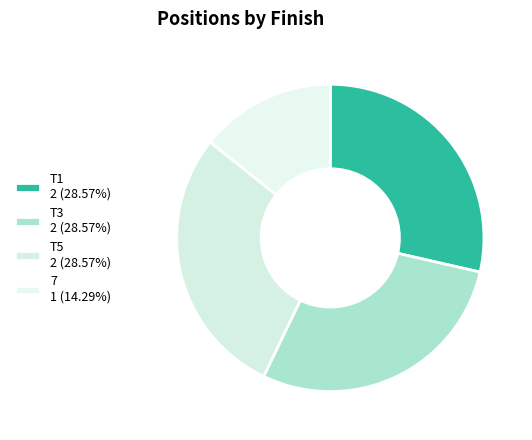

Does any single category account for the majority?

No